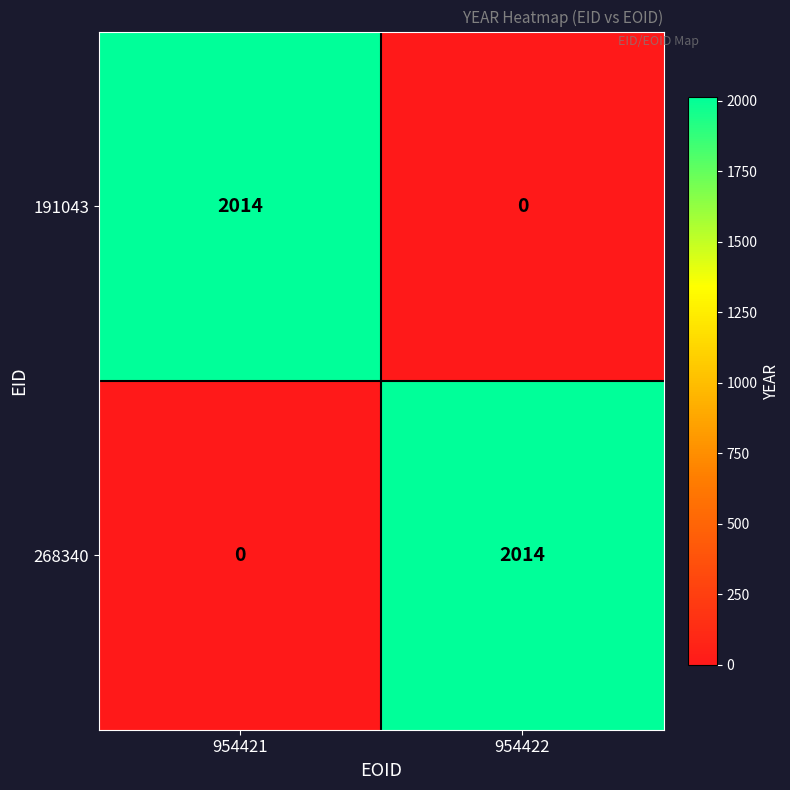

What is the sum of the 268340 values at 954421 and 954422?

2014